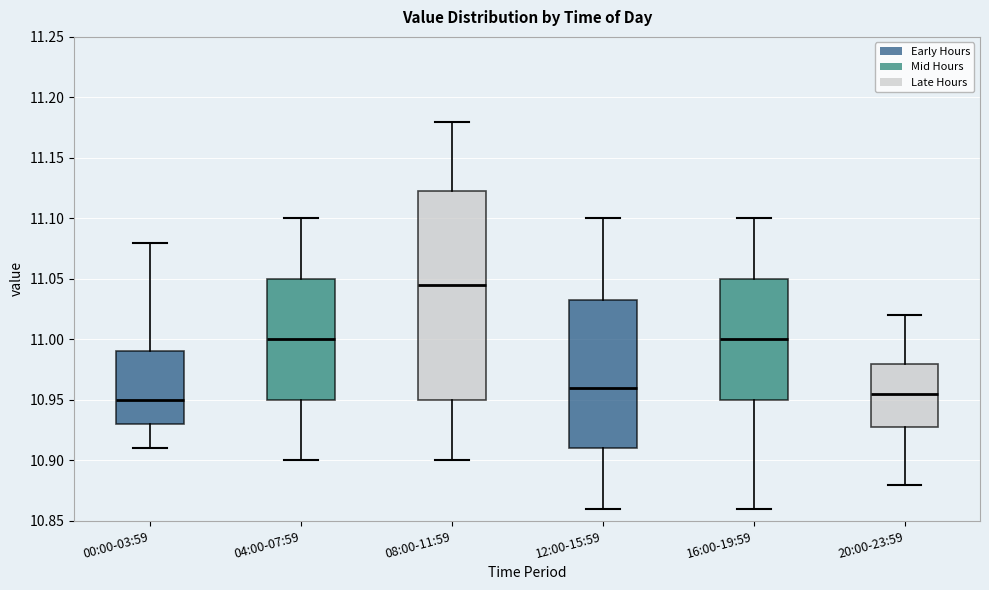

Where is the lower edge of the box for 20:00-23:59 on the y-axis? The values are not printed on the chart, so give them approximately, as read against the axis.

10.930